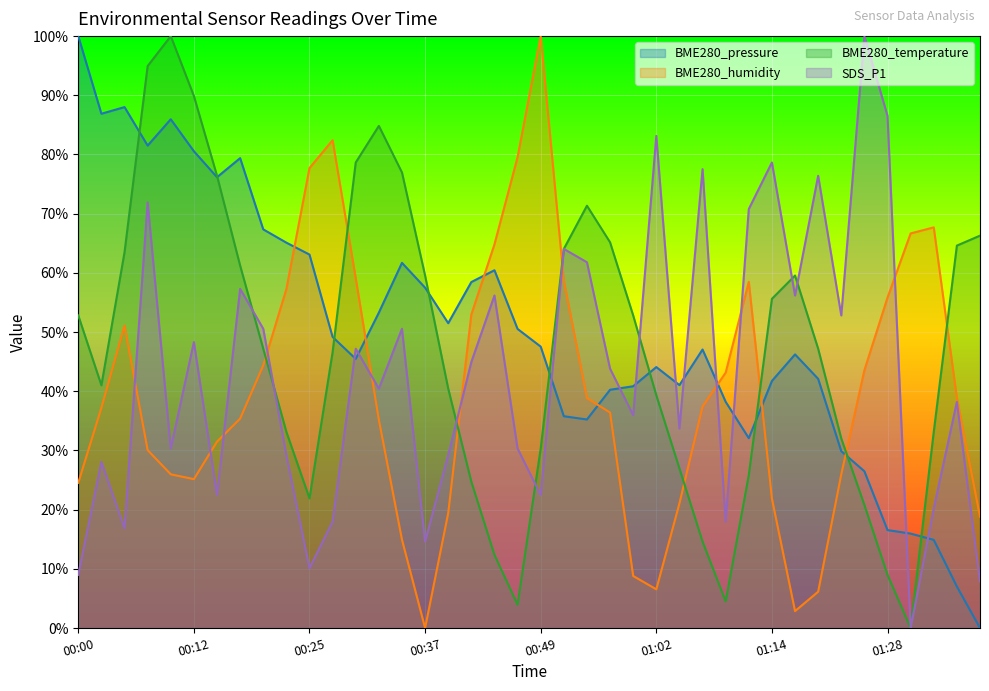

Which series has the largest range (max minus min)?

BME280_pressure